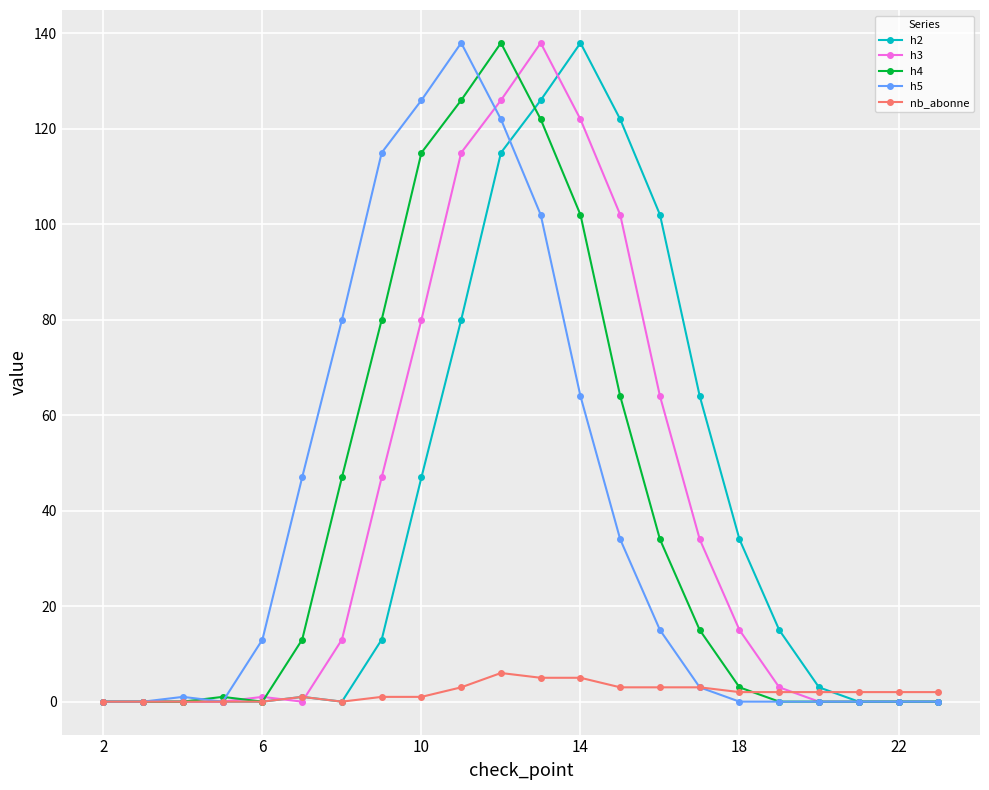

At how many categories does at least one series exceed 28?

12